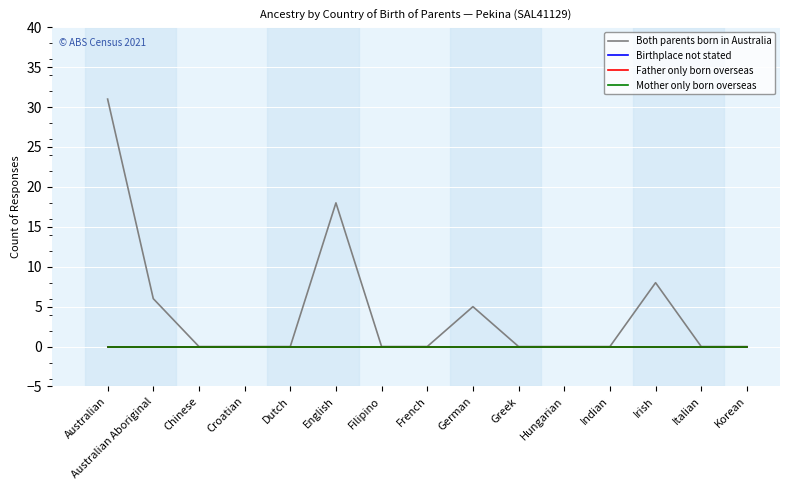

True or false: Father only born overseas and Both parents born in Australia intersect in this chart.

False